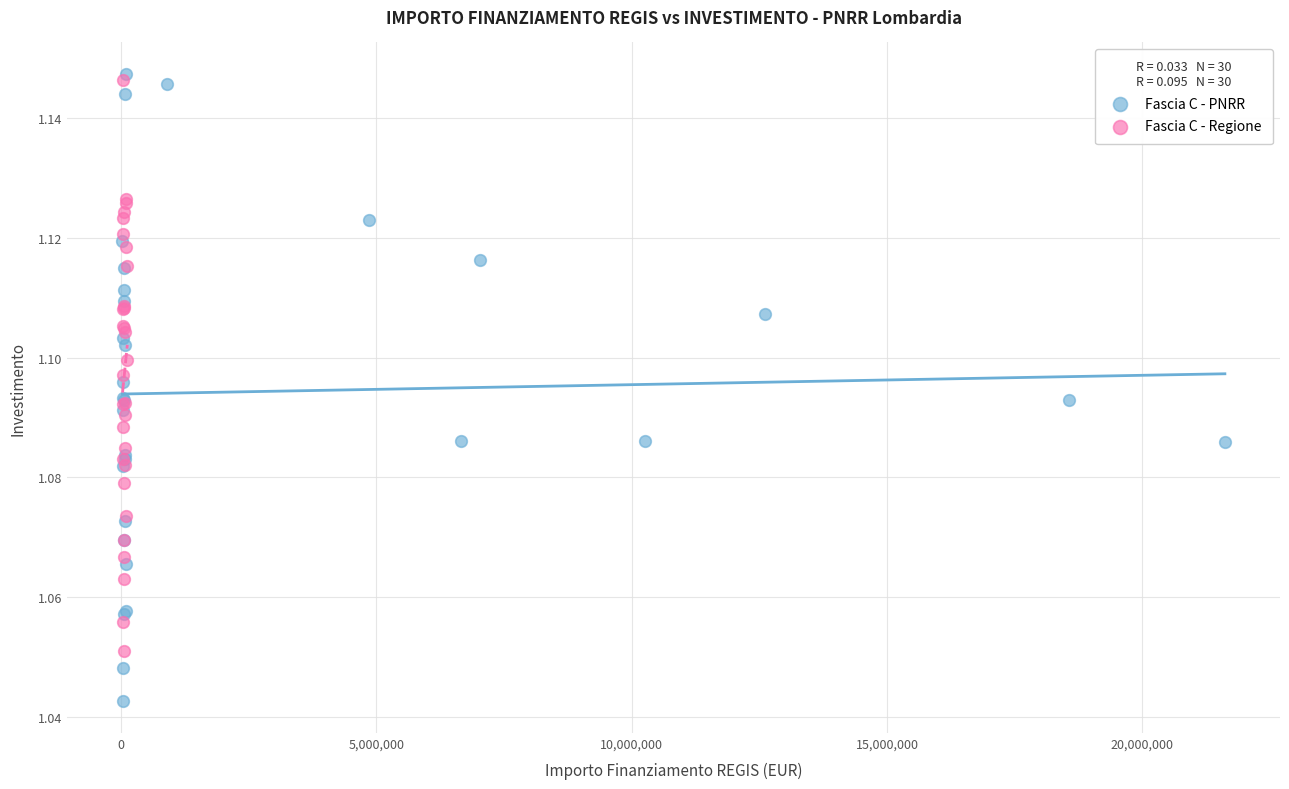

Which series has the widest spread of Y values?

Fascia C - PNRR